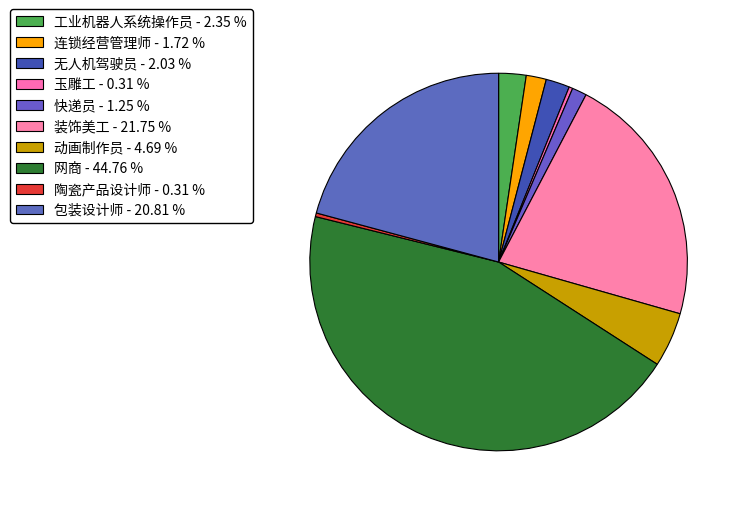

Count the number of slices in the pie.

10